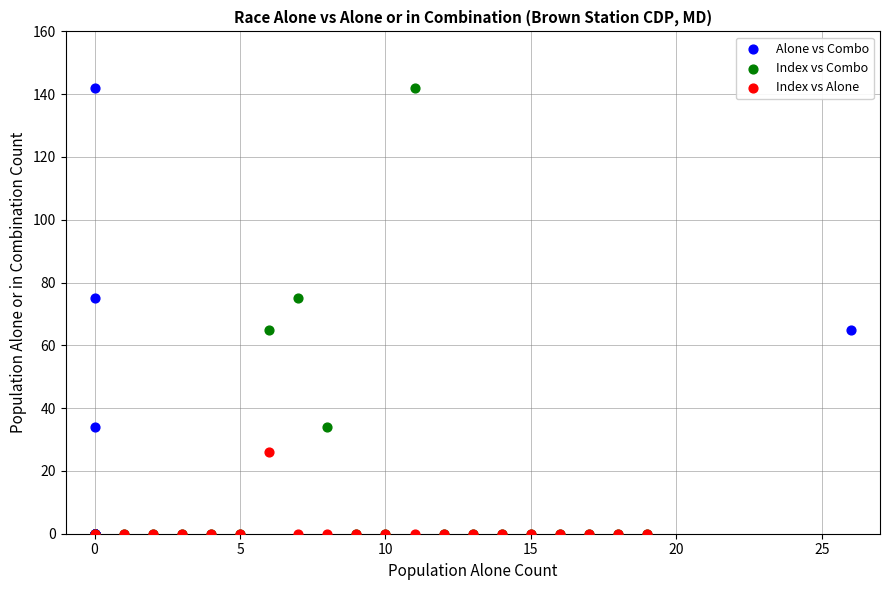

What are all the series names shown in the legend?

Alone vs Combo, Index vs Combo, Index vs Alone